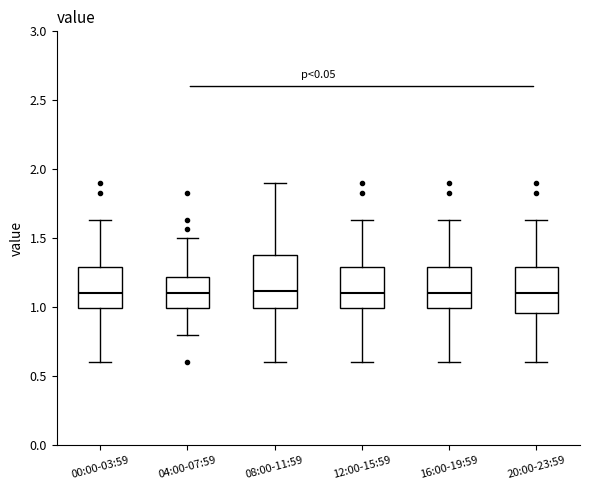

Reading left to right, transcribe this box plot: for each box, give where its median line is, the range the box spans, and where its two whiskers end, as read against the y-axis. The values are not printed on the chart, so give them approximately, as read against the axis.

00:00-03:59: median 1.10, box 1.00 to 1.30, whiskers 0.60 to 1.65
04:00-07:59: median 1.10, box 1.00 to 1.20, whiskers 0.80 to 1.50
08:00-11:59: median 1.10, box 1.00 to 1.40, whiskers 0.60 to 1.90
12:00-15:59: median 1.10, box 1.00 to 1.30, whiskers 0.60 to 1.65
16:00-19:59: median 1.10, box 1.00 to 1.30, whiskers 0.60 to 1.65
20:00-23:59: median 1.10, box 0.95 to 1.30, whiskers 0.60 to 1.65